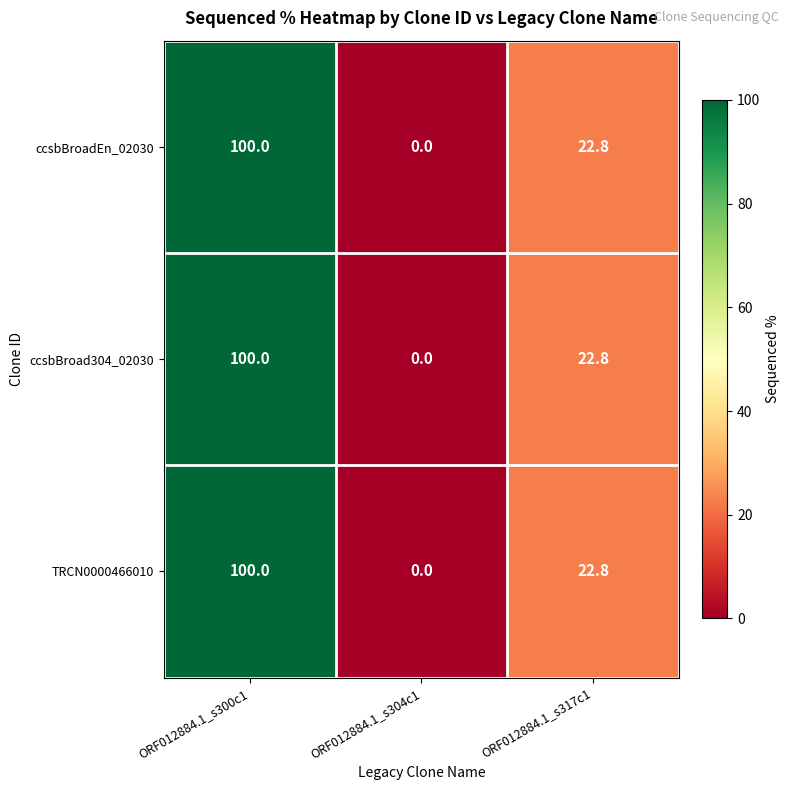

What is the greatest value displayed?

100.0